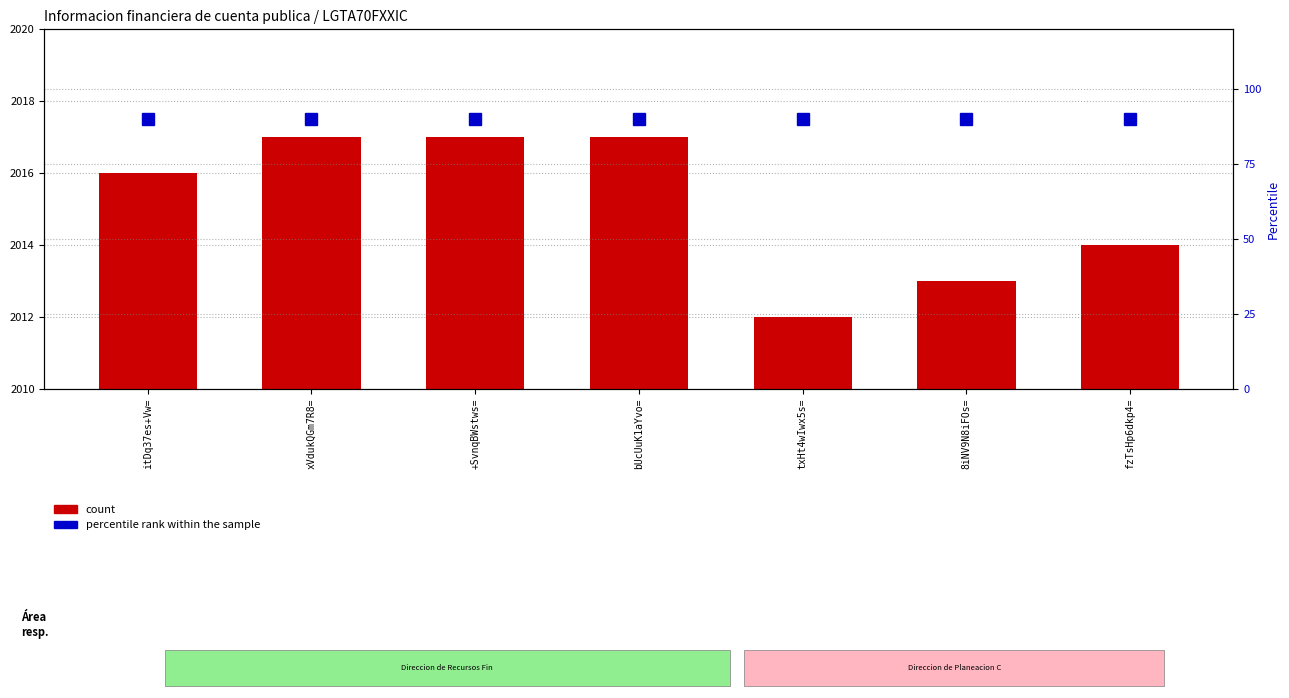

Rank the categories by percentile rank within the sample value from highest to lowest.

itDq37es+Vw=, xVdukQGm7R8=, +SvnqBWstws=, bUcUuK1aYvo=, txHt4wIwx5s=, 8iNV9N8iFOs=, fzTsHp6dkp4=